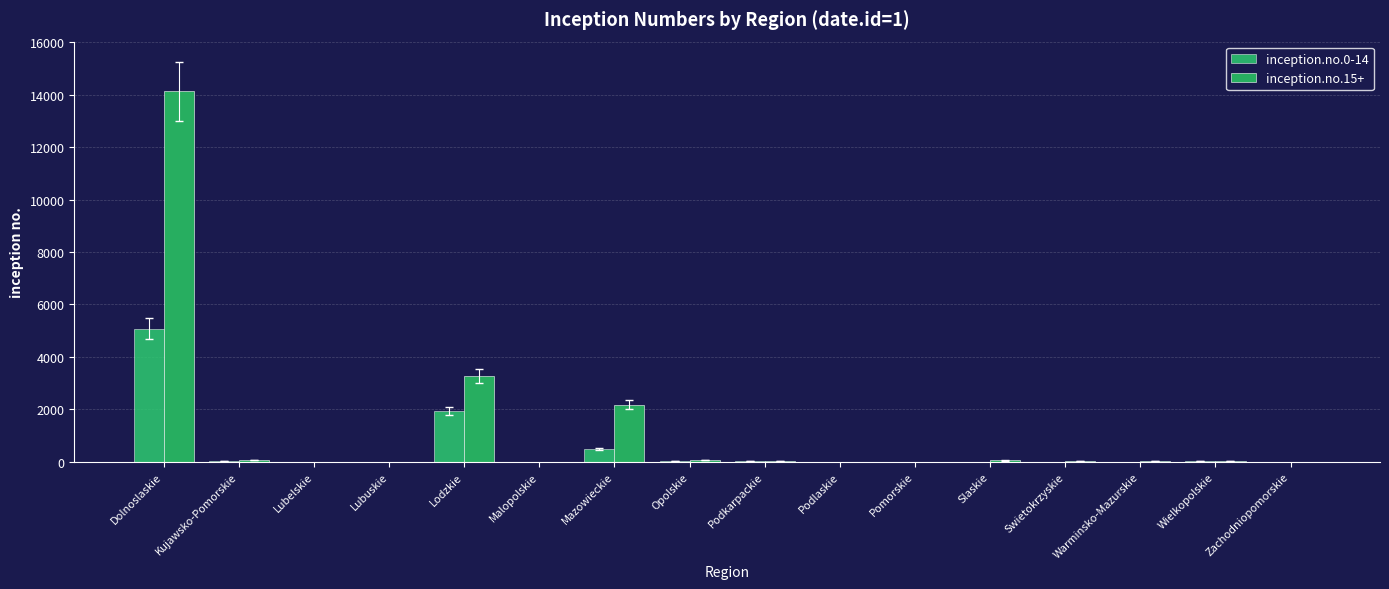

What are all the series names shown in the legend?

inception.no.0-14, inception.no.15+